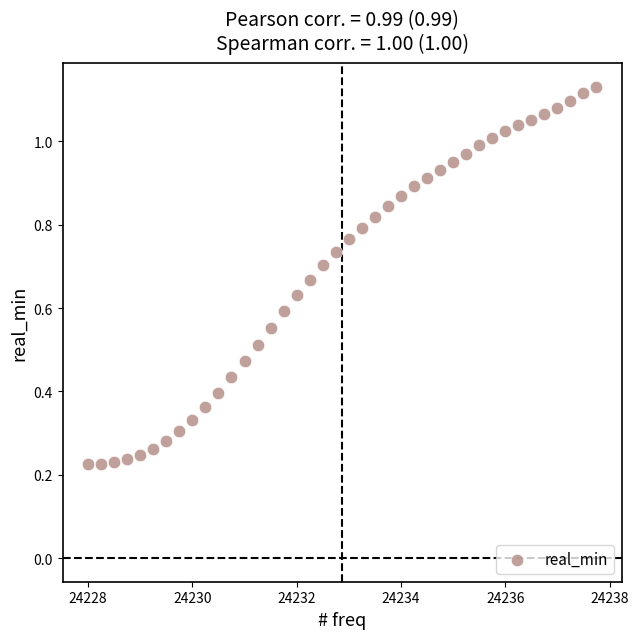

What is the range of X values (max minus min)?

9.8